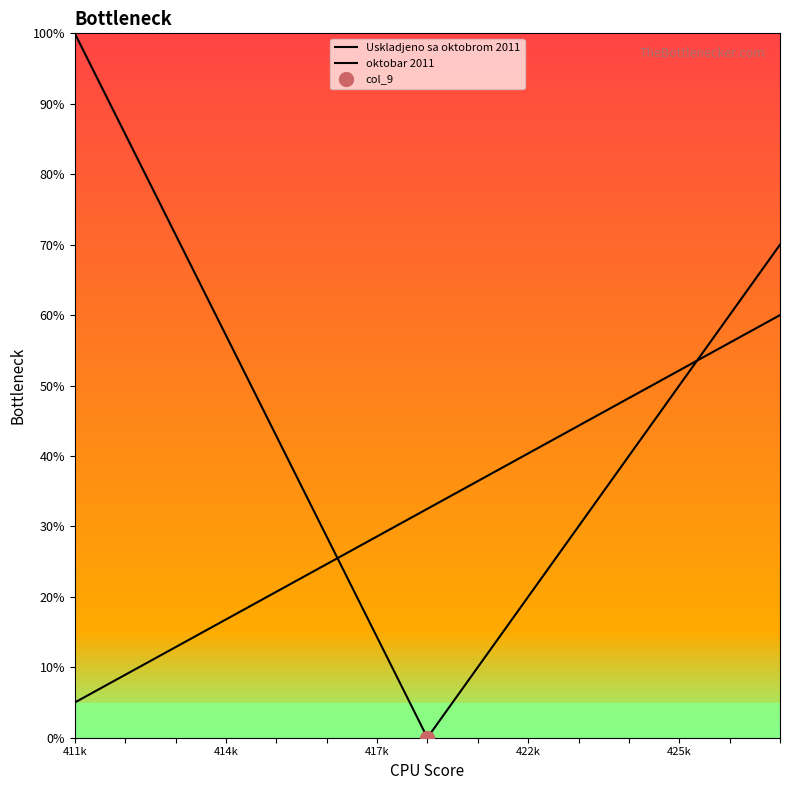

True or false: Uskladjeno sa oktobrom 2011 has more than 0 points higher than both neighbors.

False